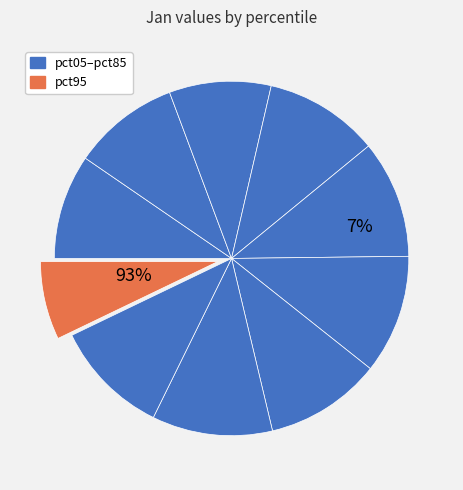

Count the number of slices in the pie.

10